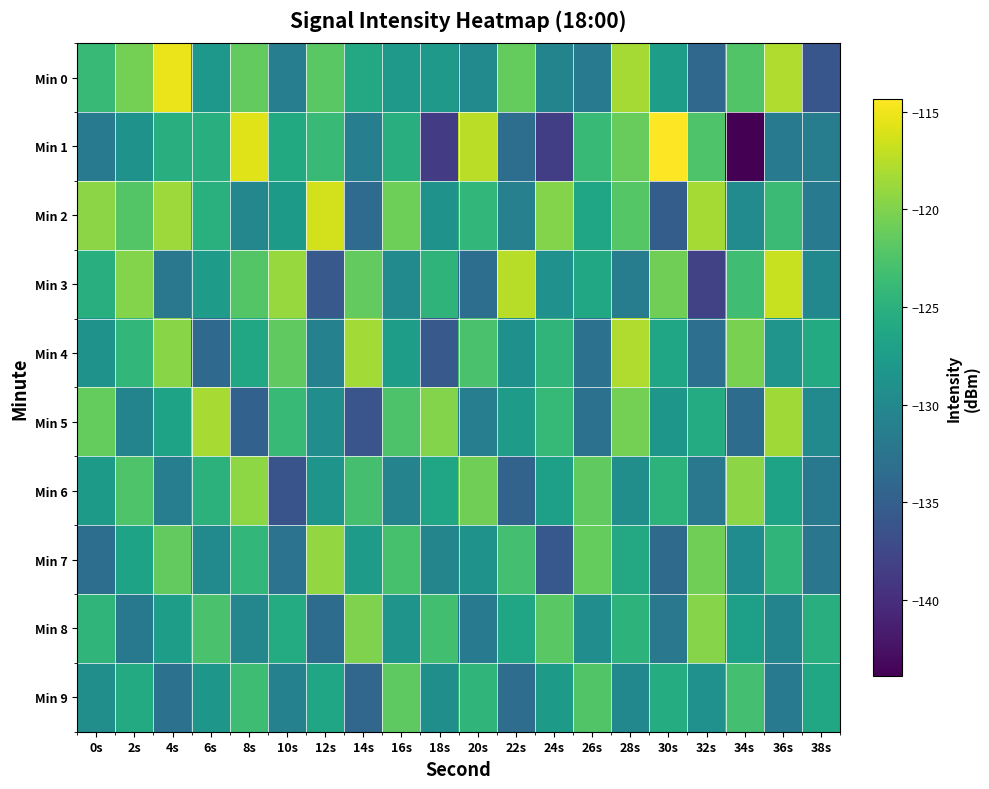

At which category does the chart reach its minimum across all series?

34s